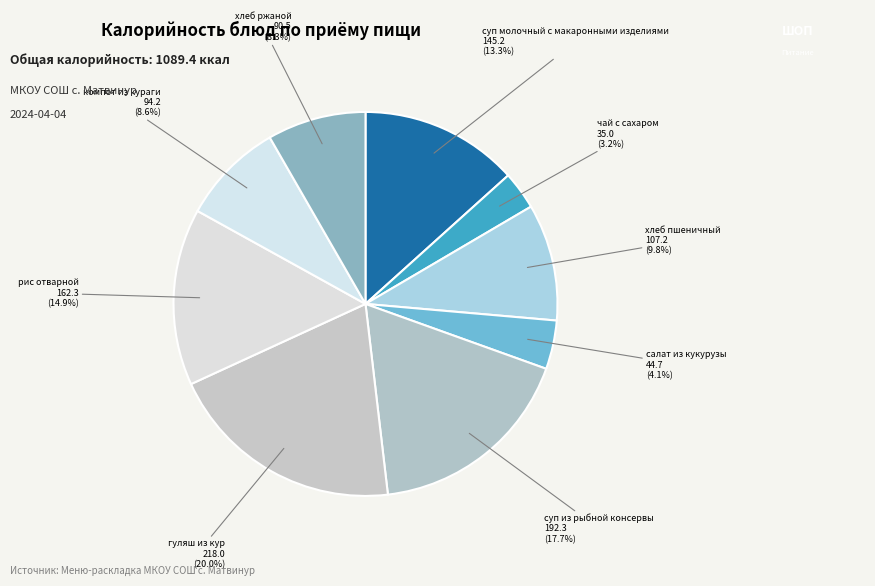

How many slices are in this pie chart?

9